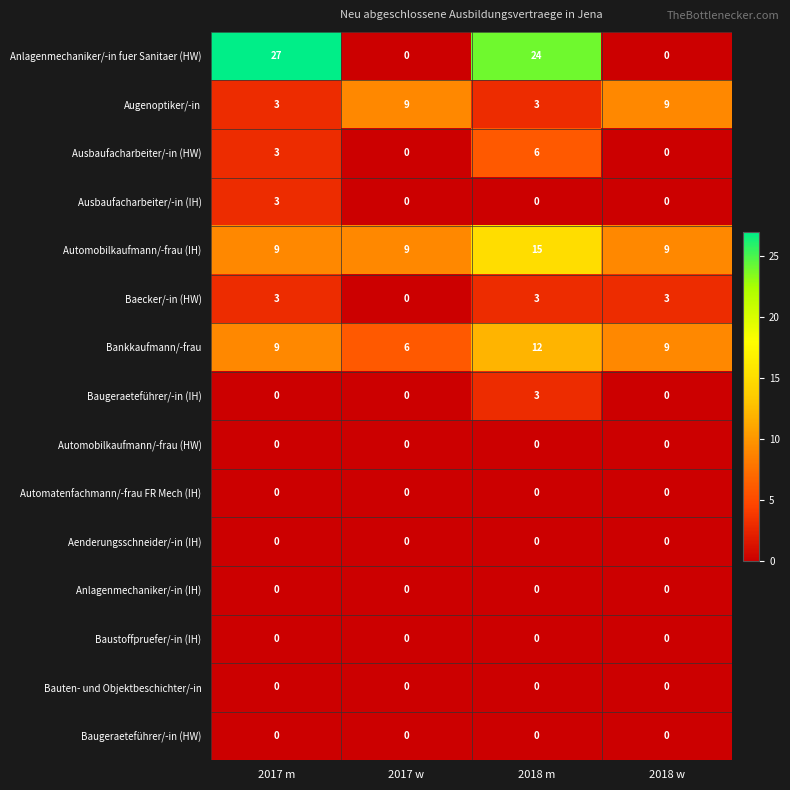

The value of Bauten- und Objektbeschichter/-in at 2017 m is 0. True or false?

True